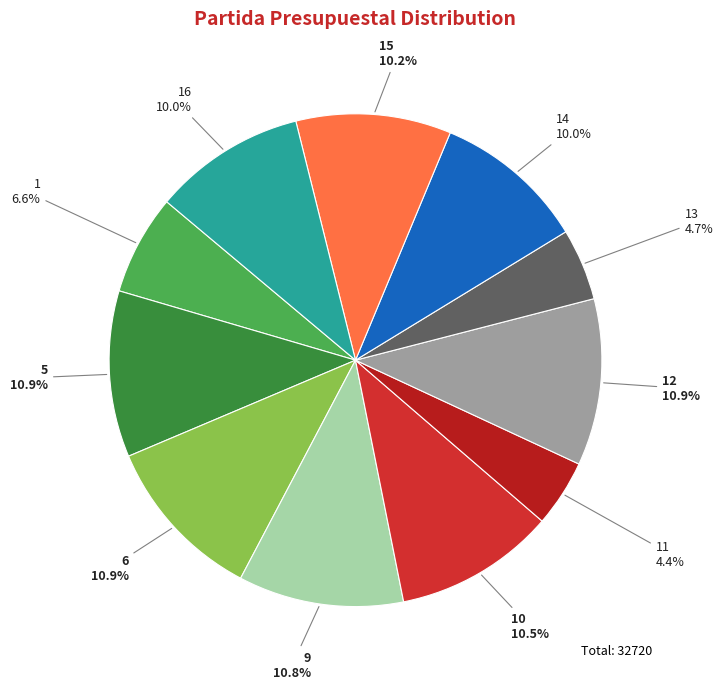

How many slices are in this pie chart?

11